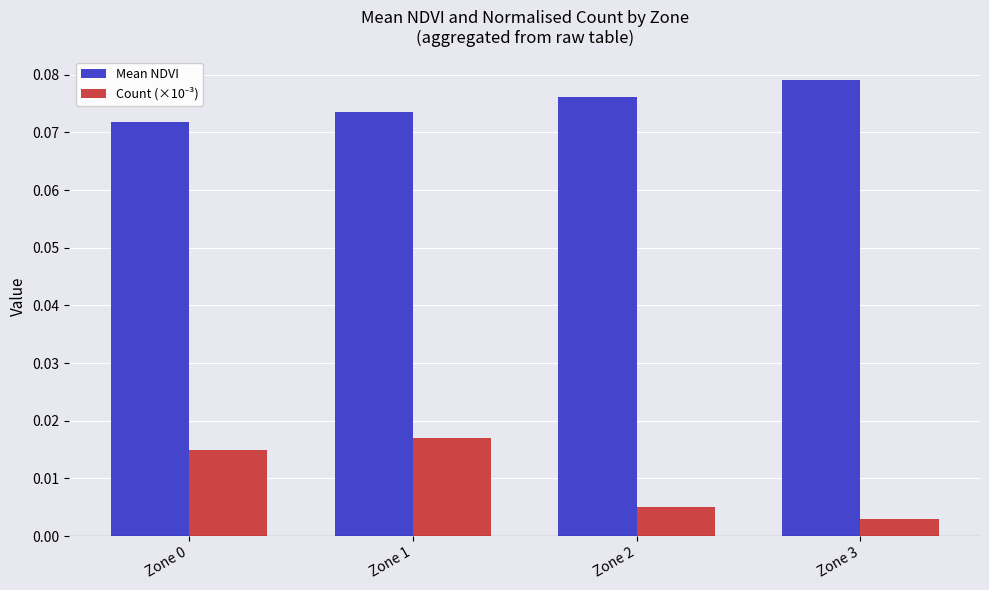

At which label does Mean NDVI reach its peak?

Zone 3